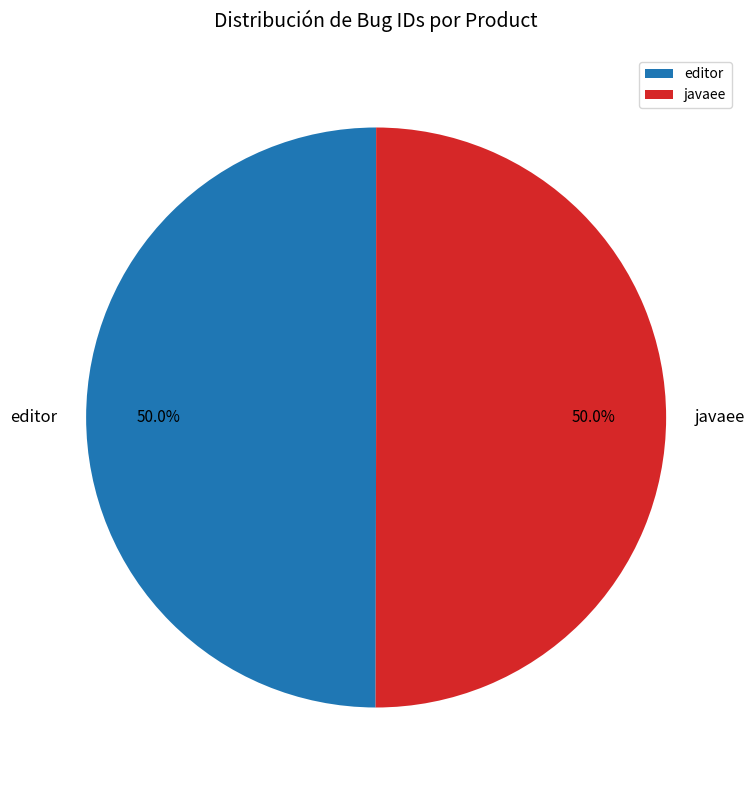

Approximately how many times larger is the value at javaee compared to editor?

1.0